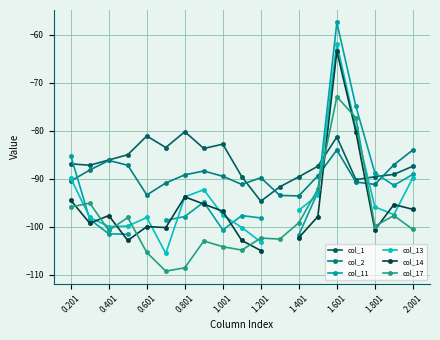

Is it true that col_2 equals -129.4 at 17?

False